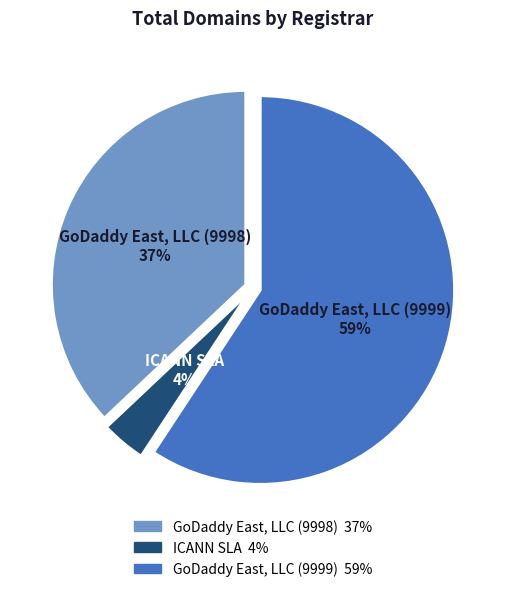

Which category accounts for the majority?

GoDaddy East, LLC (9999)